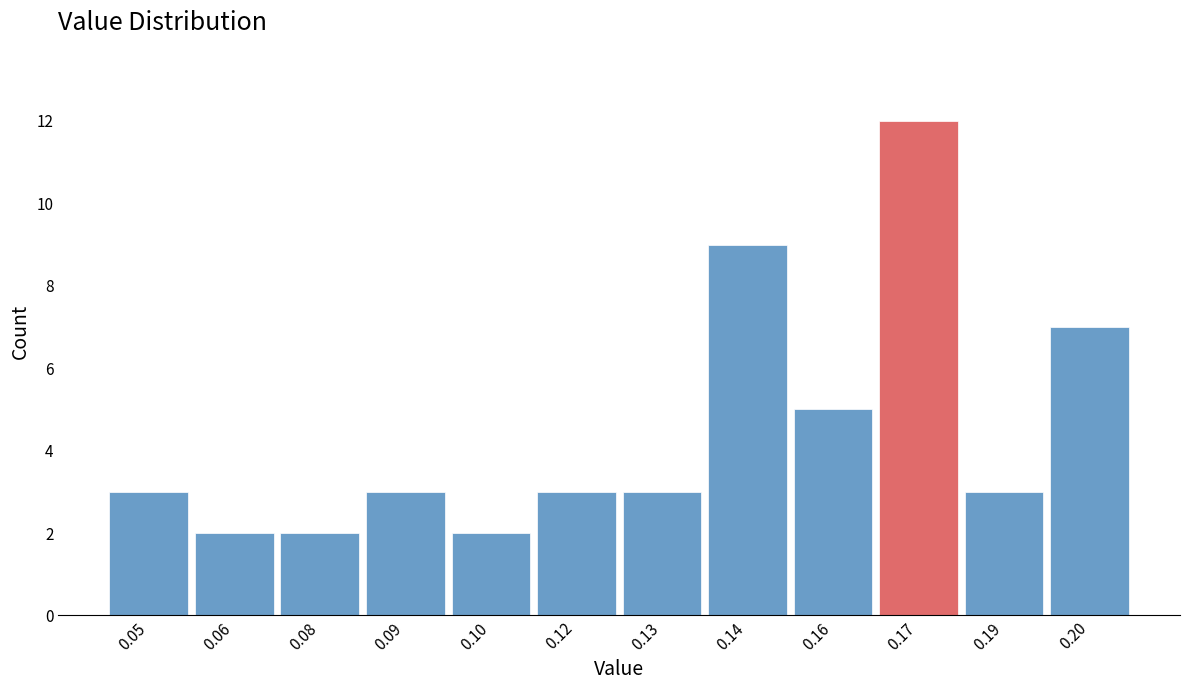

Reading left to right, list all the values displayed in this chart.

0.05=3	0.06=2	0.08=2	0.09=3	0.10=2	0.12=3	0.13=3	0.14=9	0.16=5	0.17=12	0.19=3	0.20=7